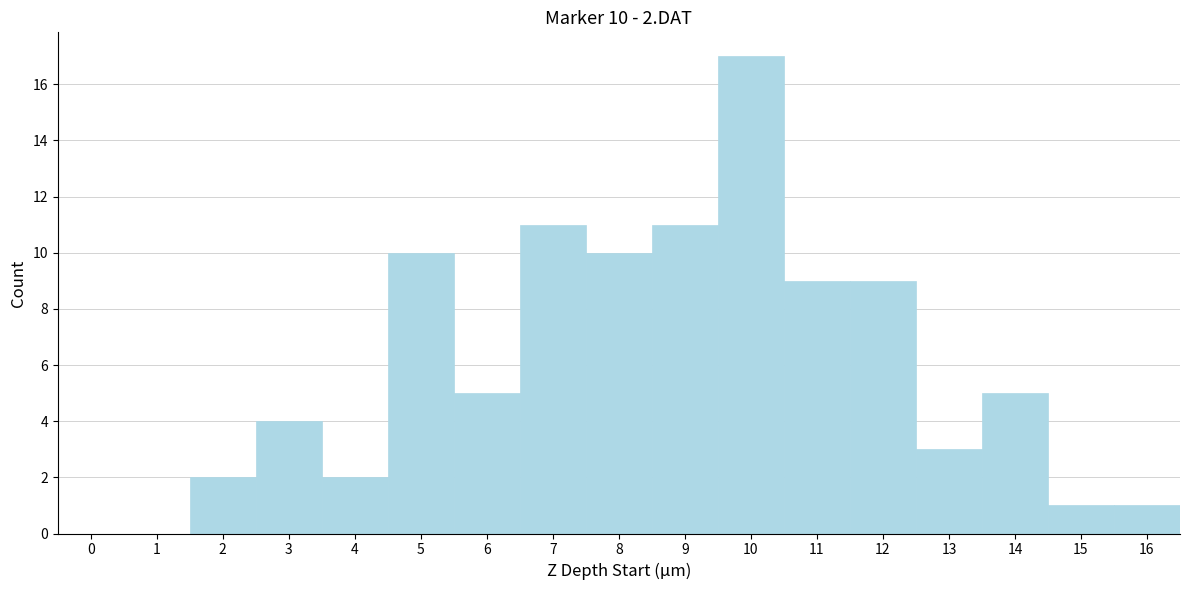

Which range on the x-axis has the tallest bar?

9.5 to 10.5